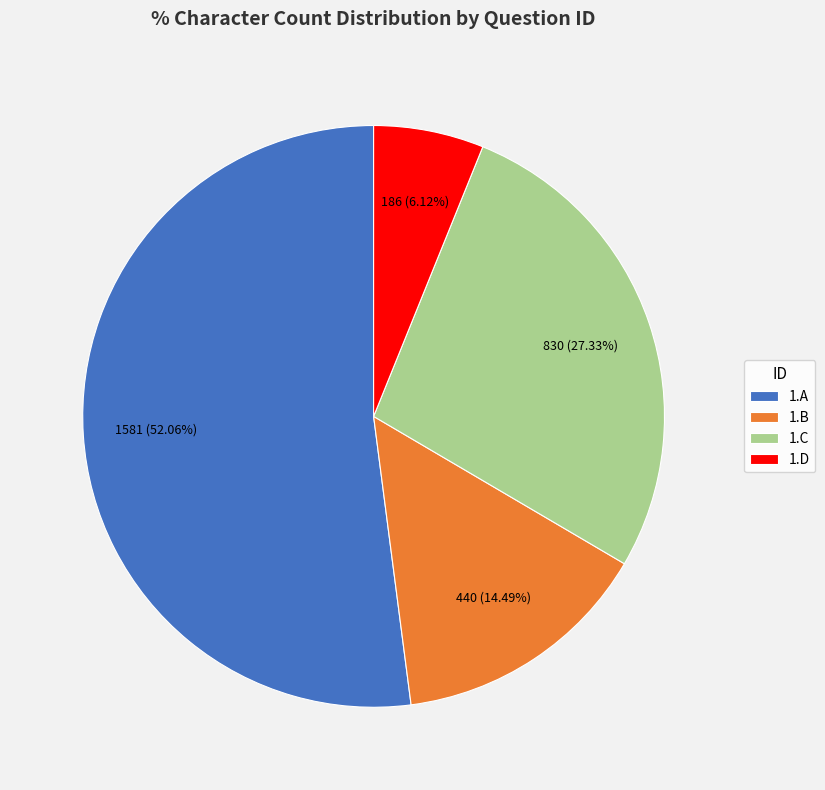

Between 1.B and 1.A, which is larger?

1.A